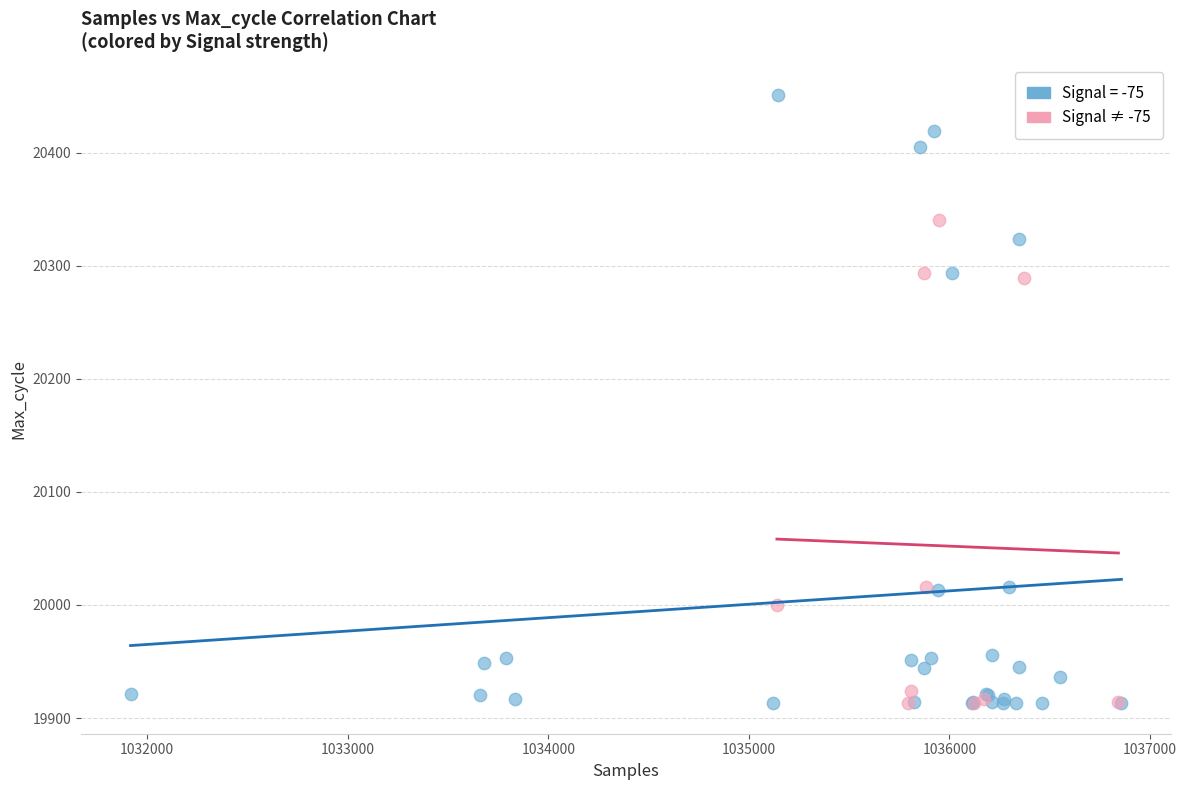

Which series has the widest spread of Y values?

Signal = -75